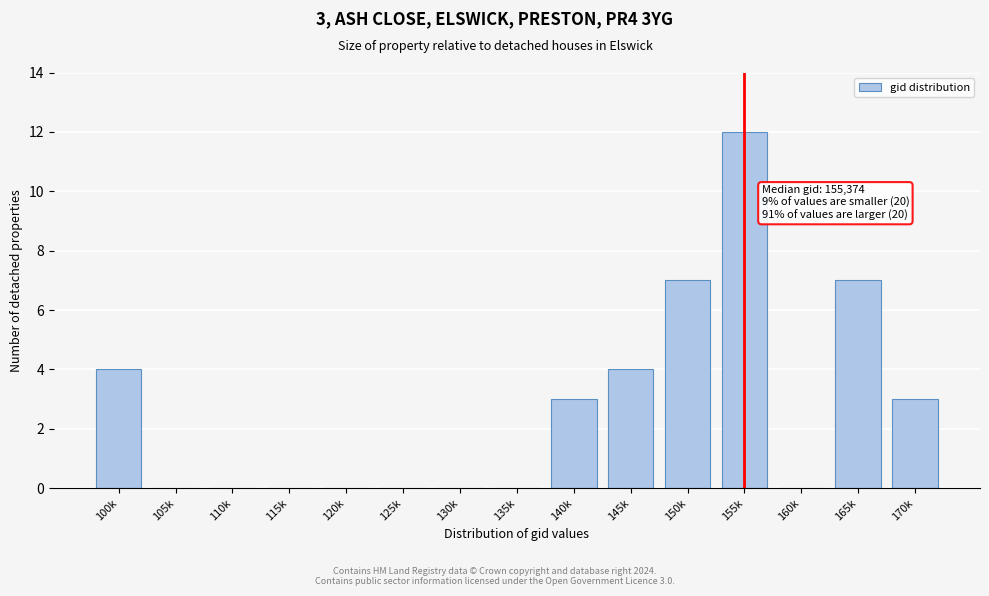

Reading left to right, transcribe all the data shown in this chart.

100k=4	105k=0	110k=0	115k=0	120k=0	125k=0	130k=0	135k=0	140k=3	145k=4	150k=7	155k=12	160k=0	165k=7	170k=3